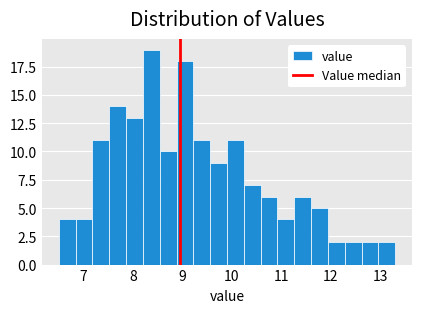

Read against the x-axis, roughly where is the centre of the tallest bar?

8.4